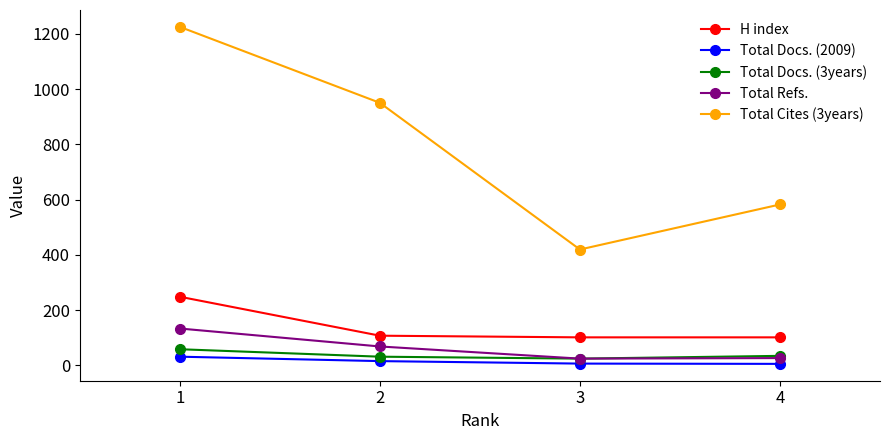

Rank the series by their maximum value, from lowest to highest.

Total Docs. (2009), Total Docs. (3years), Total Refs., H index, Total Cites (3years)